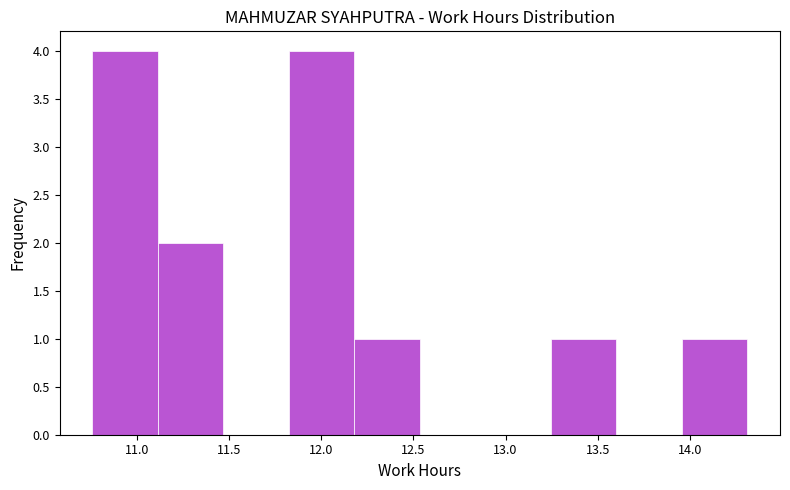

How tall is the bar that spans 13.955 to 14.310 on the x-axis? Neither the bar edges nor the heights are printed on the chart, so give them approximately, as read against the axes.

1